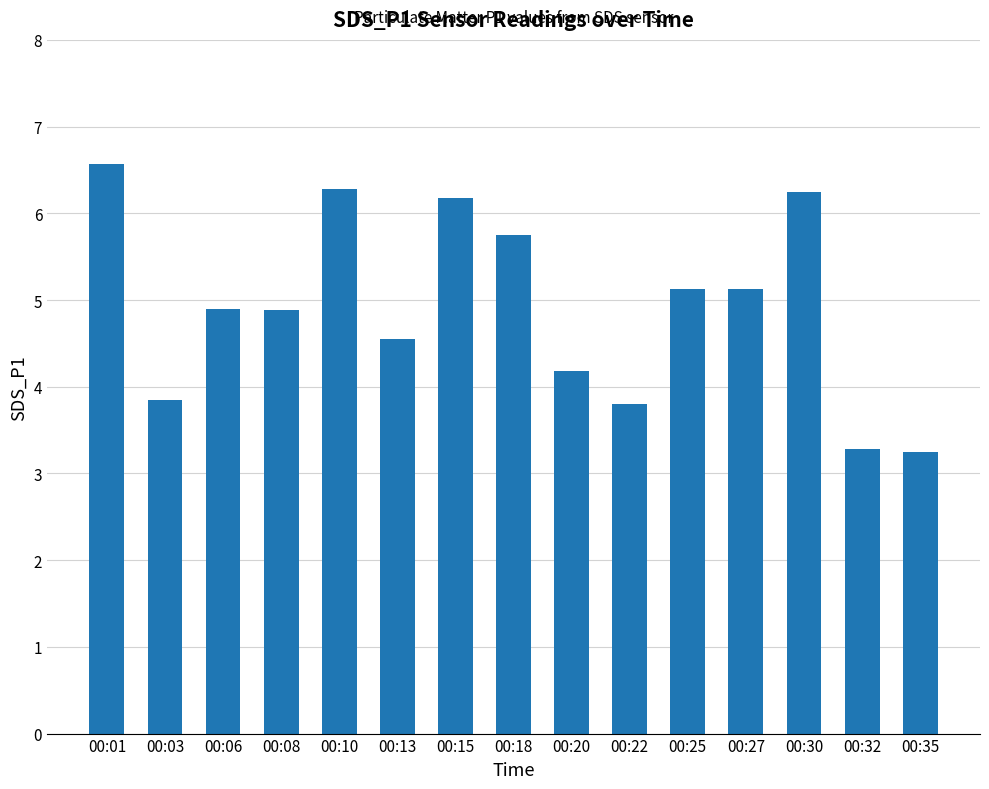

At which label does the data first exceed 4?

00:01